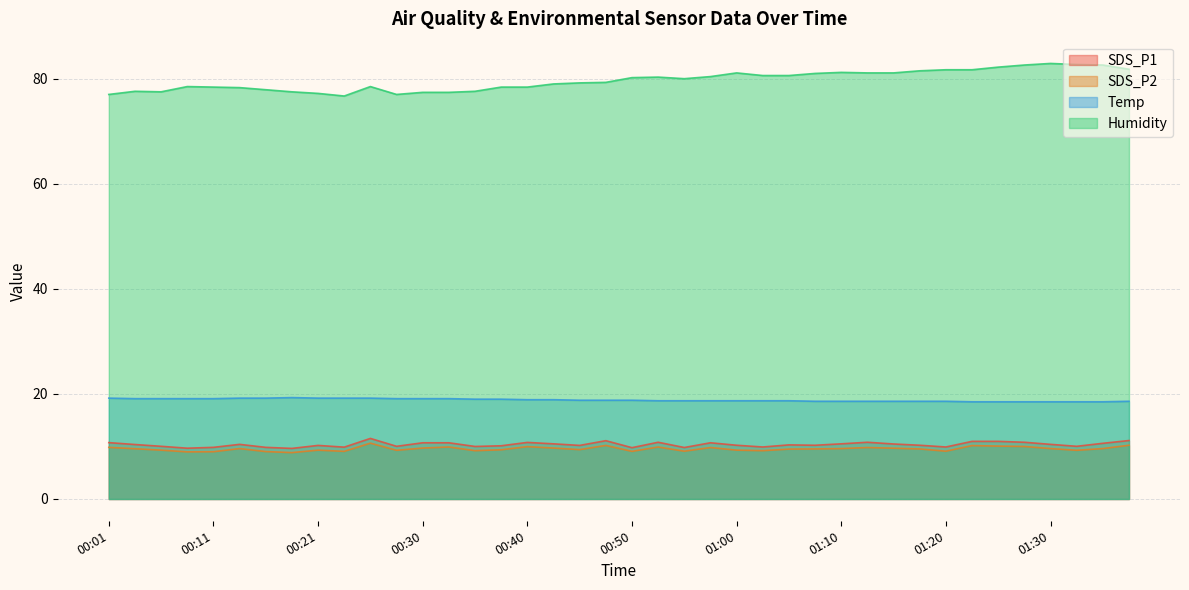

Where is Humidity nearest to the value 79?

00:43